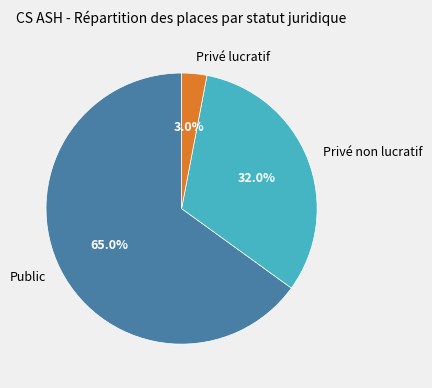

To the nearest percent, what is the difference between the Privé non lucratif and Privé lucratif slice percentages?

29%